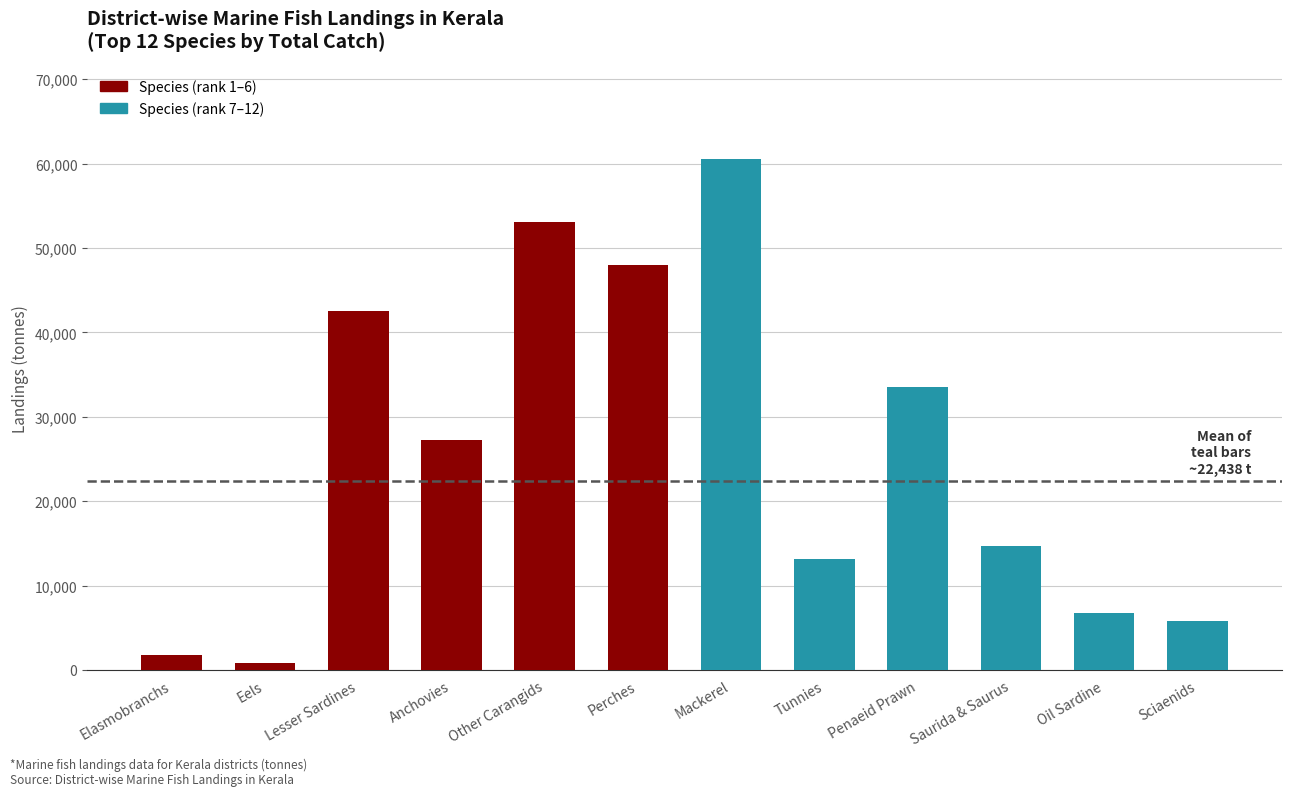

What is the difference between the maximum and second lowest values?

58839